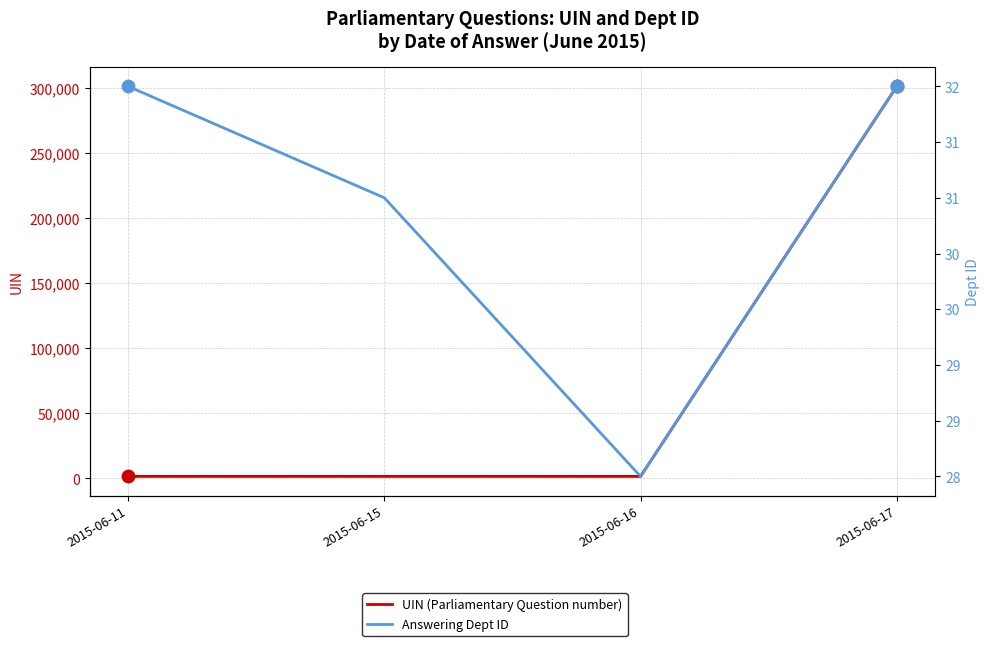

Which series contains the lowest Y value?

Answering Dept ID